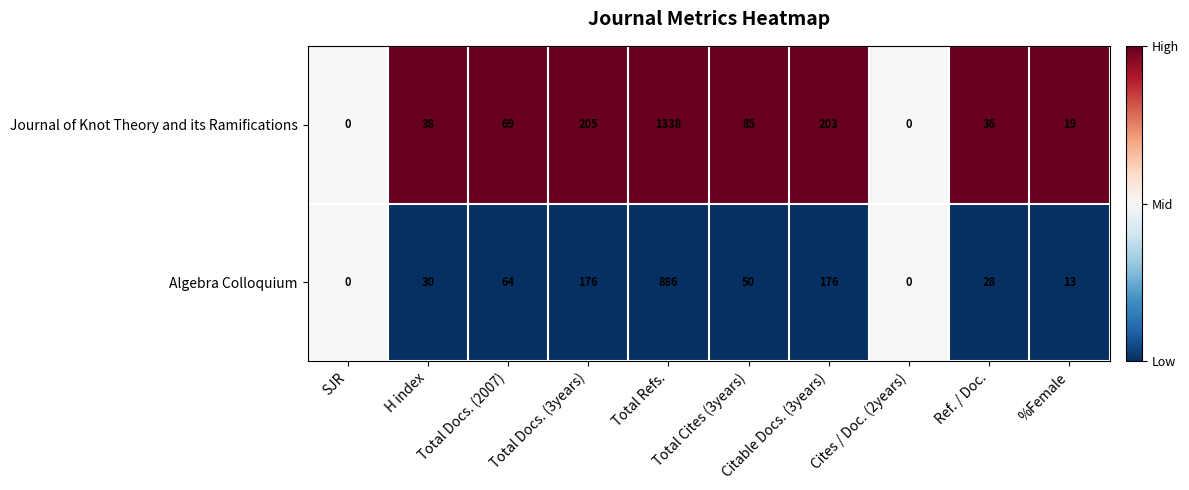

Which label corresponds to the largest value in the chart?

Total Refs.